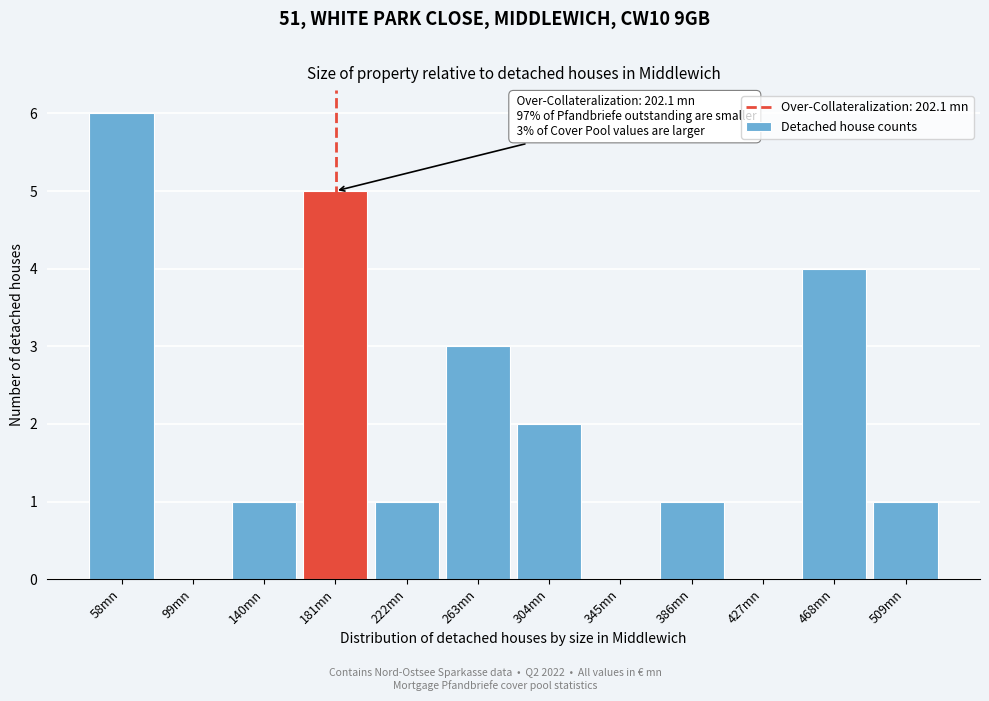

Reading left to right, transcribe all the data shown in this chart.

58mn=6	99mn=0	140mn=1	181mn=5	222mn=1	263mn=3	304mn=2	345mn=0	386mn=1	427mn=0	468mn=4	509mn=1